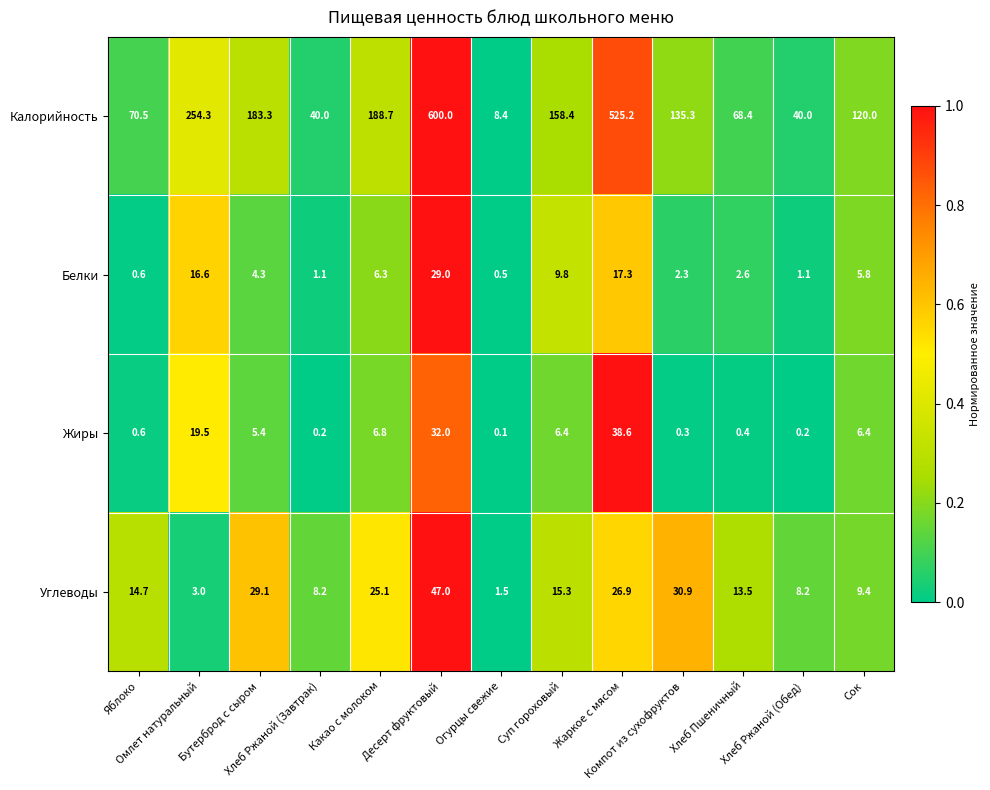

List the series in order of their peak value, lowest first.

Белки, Жиры, Углеводы, Калорийность